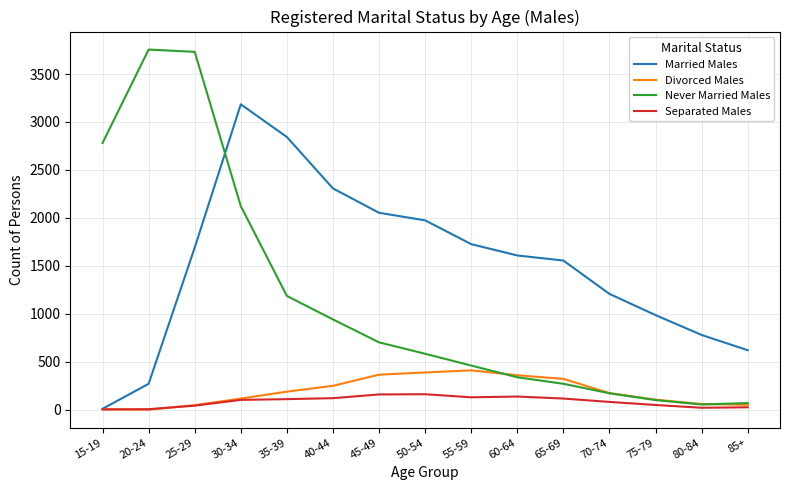

Rank the series by their maximum value, from lowest to highest.

Separated Males, Divorced Males, Married Males, Never Married Males